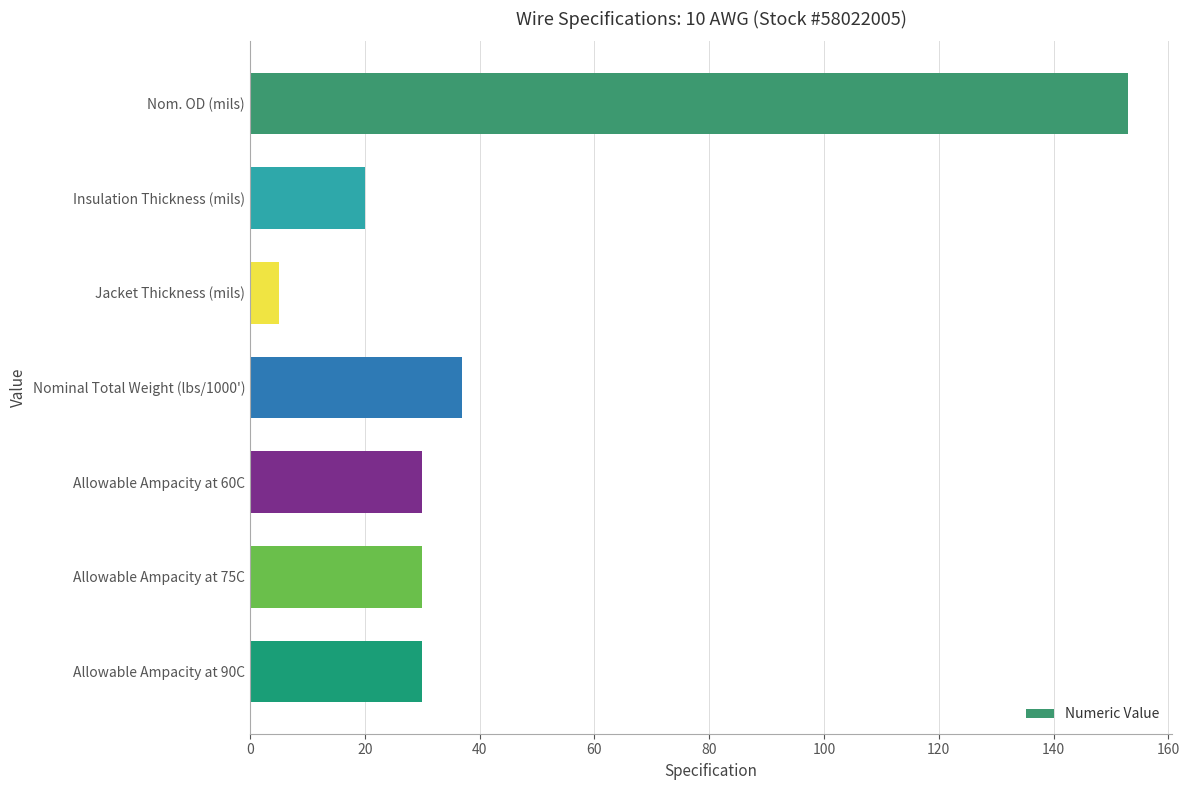

What is the difference between the second highest and minimum values?

32